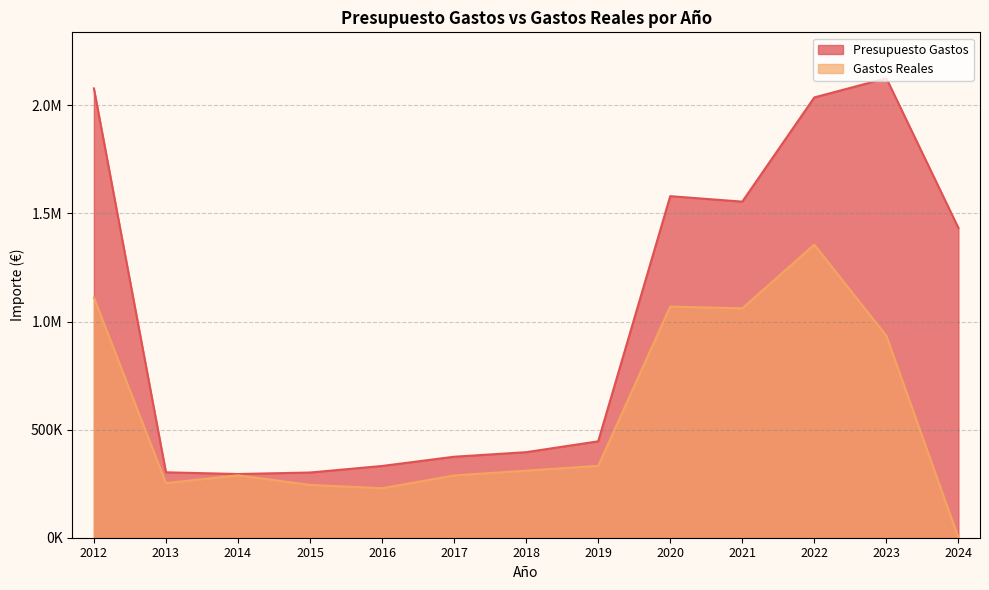

What is the value of the Presupuesto Gastos point at the 5th from the left?

331872.0